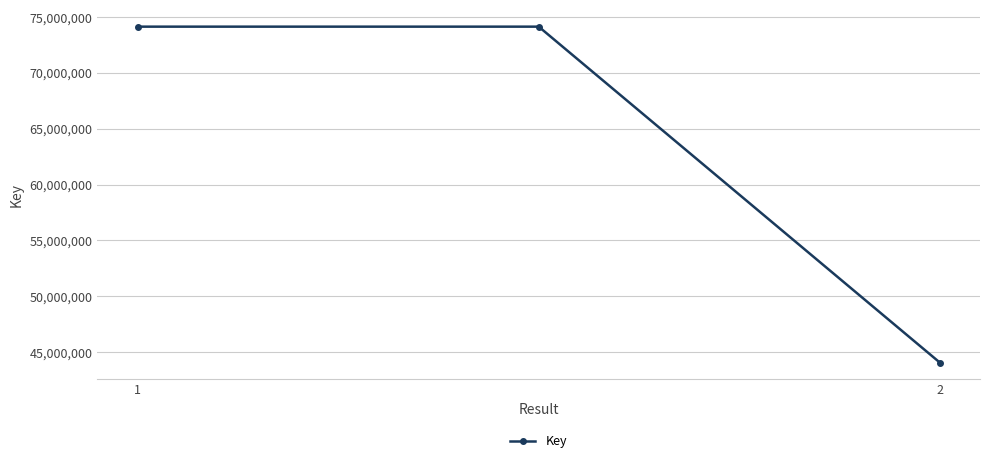

What is the smallest value displayed?

44057969